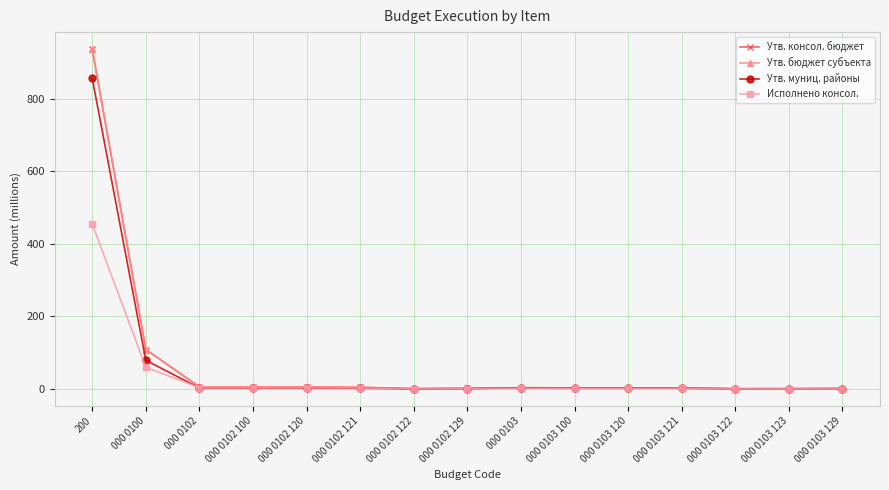

How many categories are shown in the chart?

15